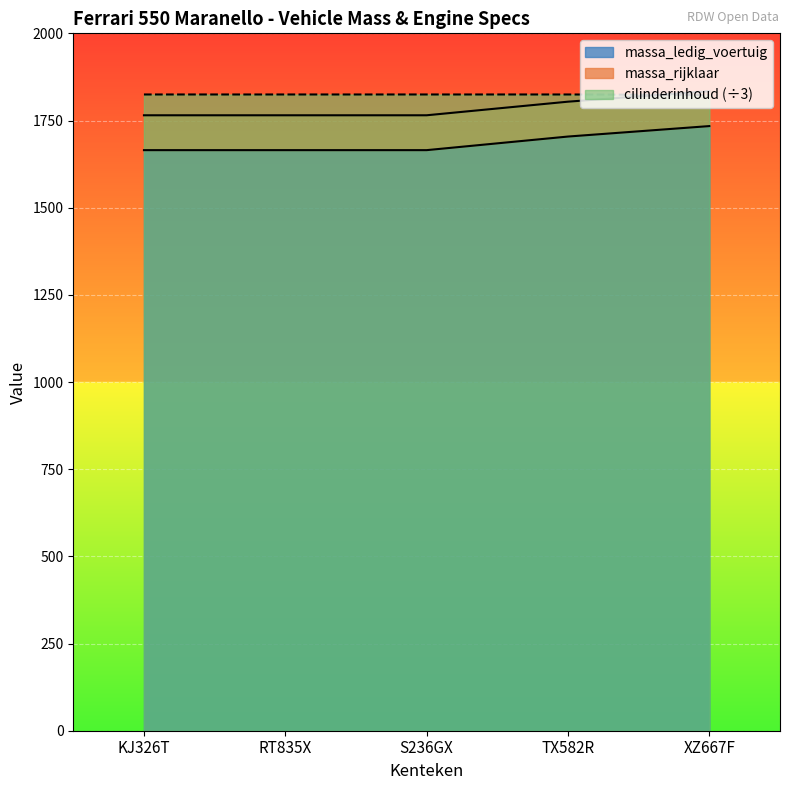

How many lines are shown in the chart?

3